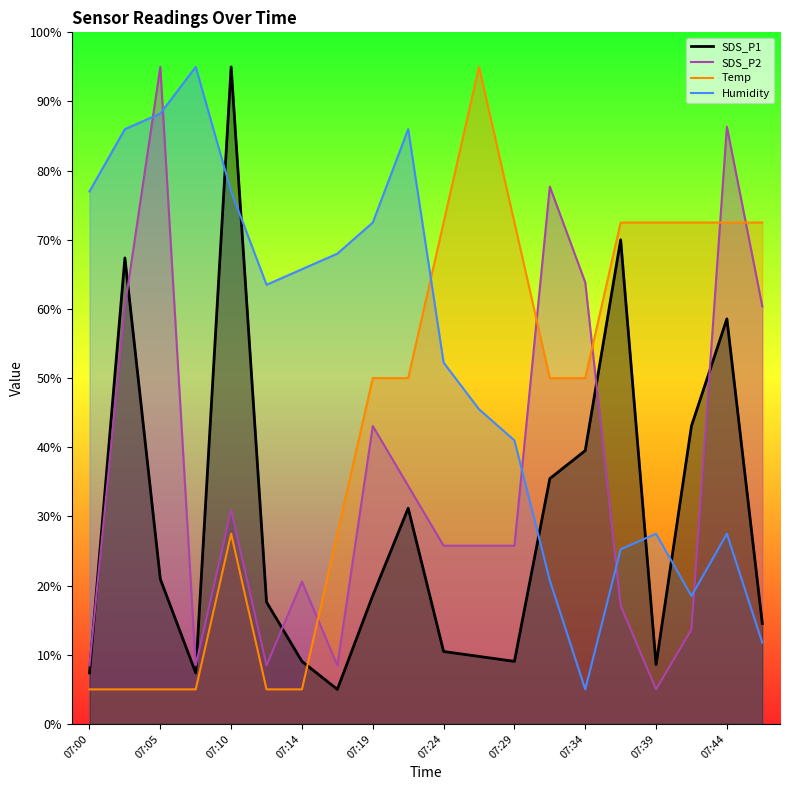

How many times do Temp line and Humidity line cross each other?

1